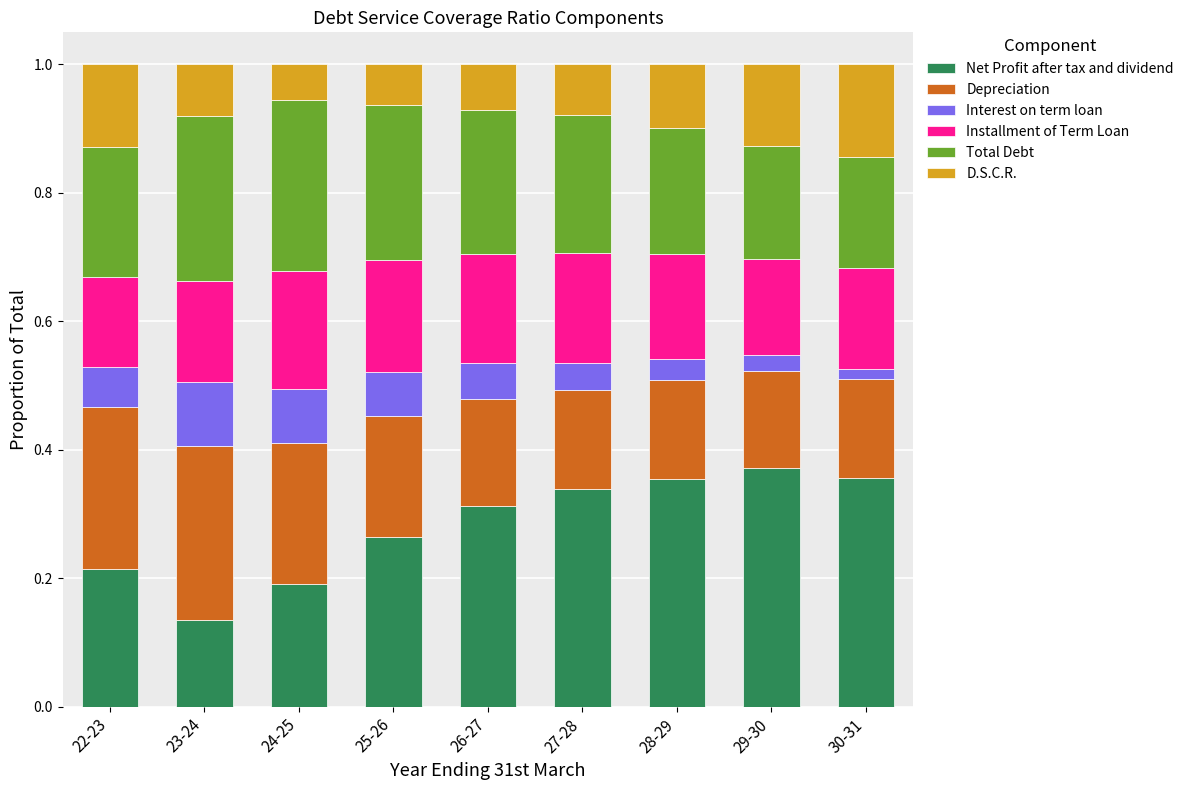

Count the Net Profit after tax and dividend values in the range 0 to 1.

9